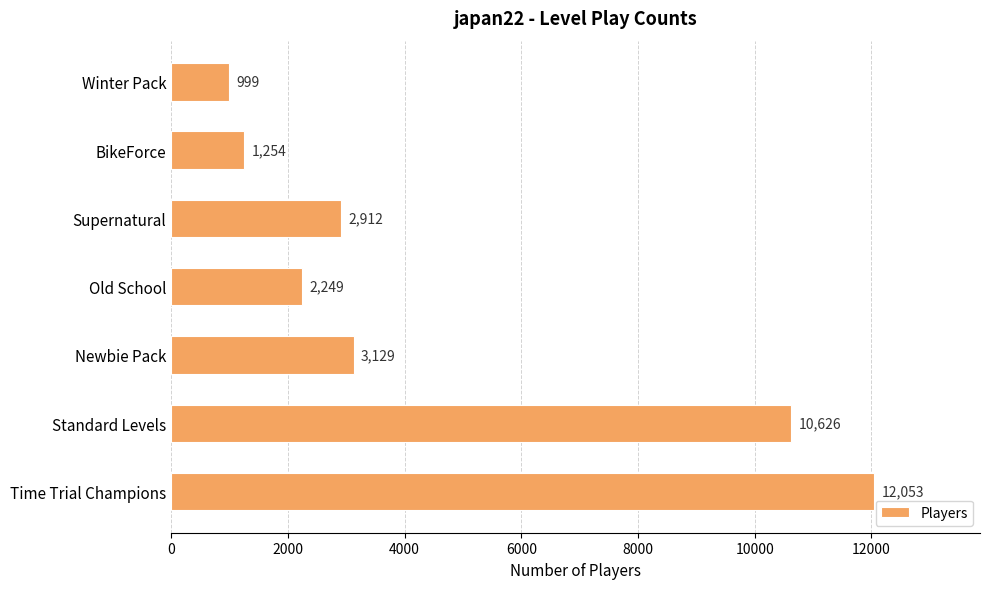

How many values are below 2912?

3